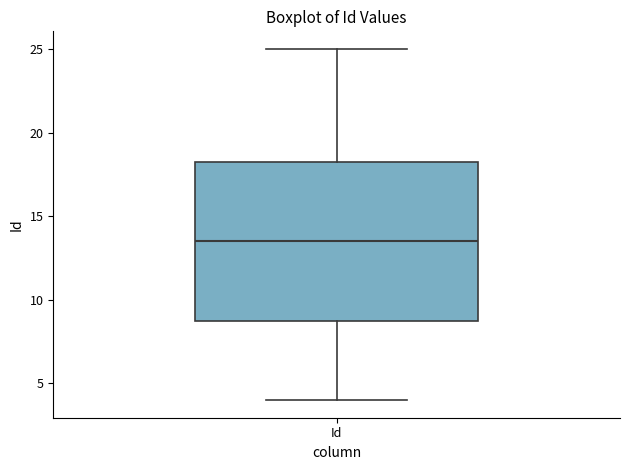

Transcribe this box plot: give where the median line is, the range the box spans, and where the two whiskers end, as read against the y-axis. The values are not printed on the chart, so give them approximately, as read against the axis.

median 13.5, box 9.0 to 18.5, whiskers 4.0 to 25.0